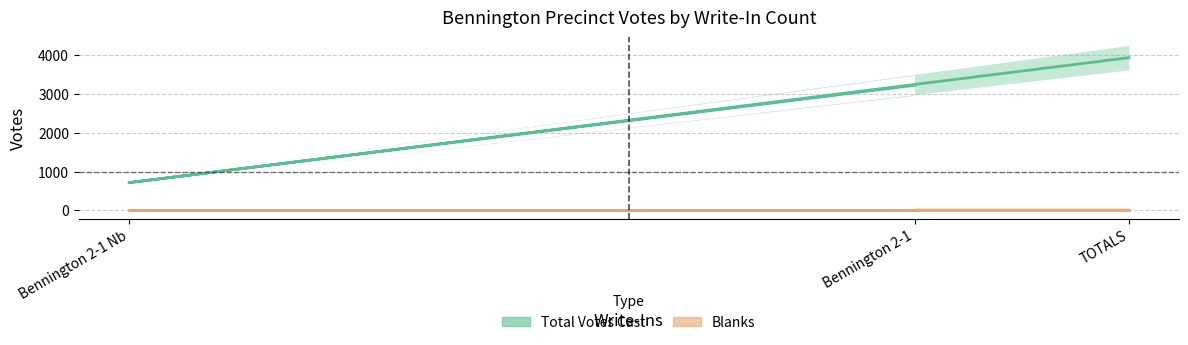

Rank the categories by Total Votes Cast value from highest to lowest.

TOTALS, Bennington 2-1, Bennington 2-1 Nb